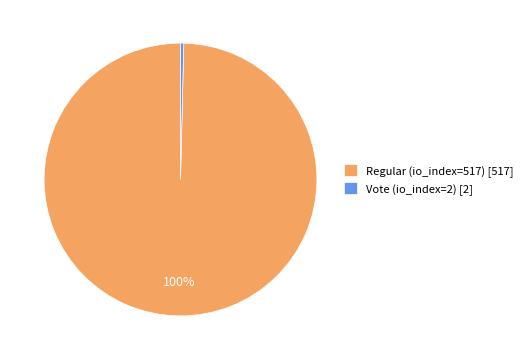

To the nearest percent, what is the combined percentage of Vote (io_index=2) [2] and Regular (io_index=517) [517]?

100%